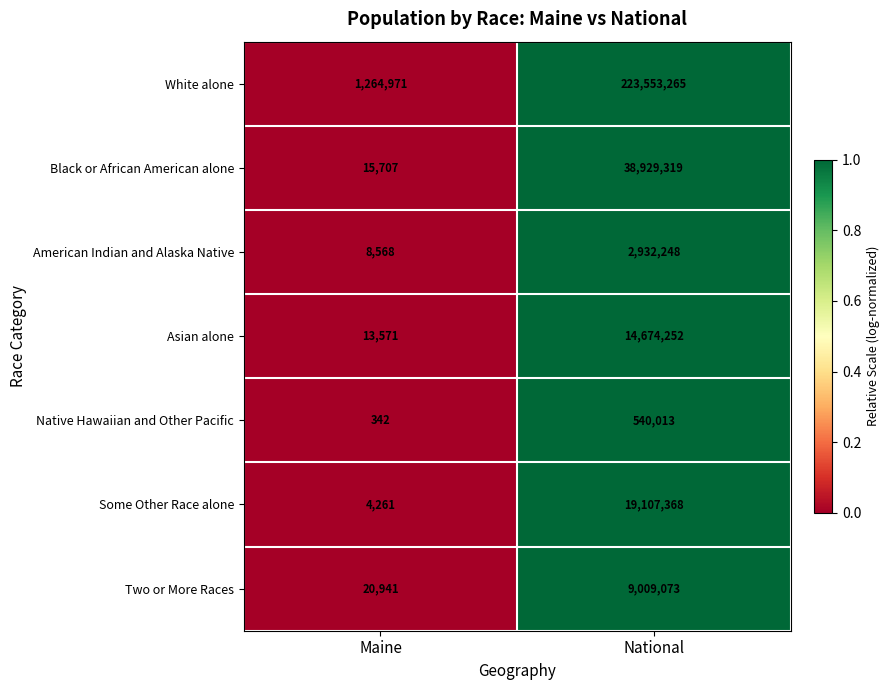

What is the average value of the White alone series?

112409118